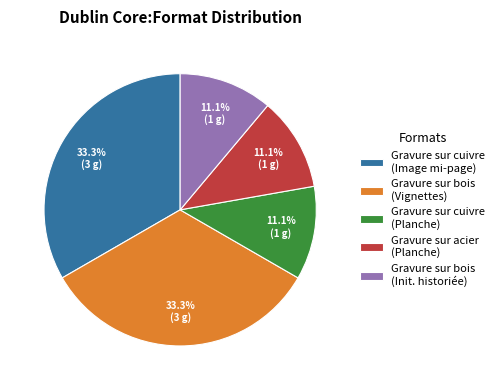

Does any single category account for the majority?

No